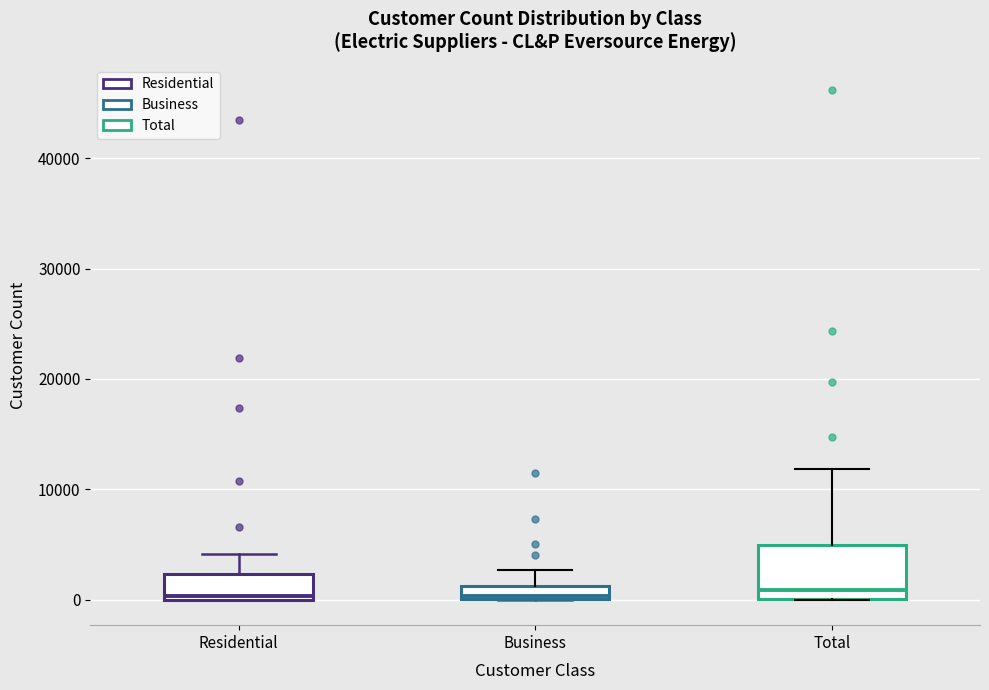

Where is the lower edge of the box for Business on the y-axis? The values are not printed on the chart, so give them approximately, as read against the axis.

0